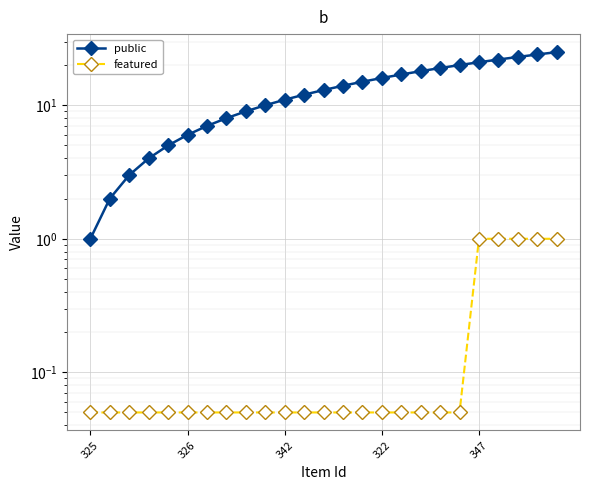

How many values in the public series are below 13?

12